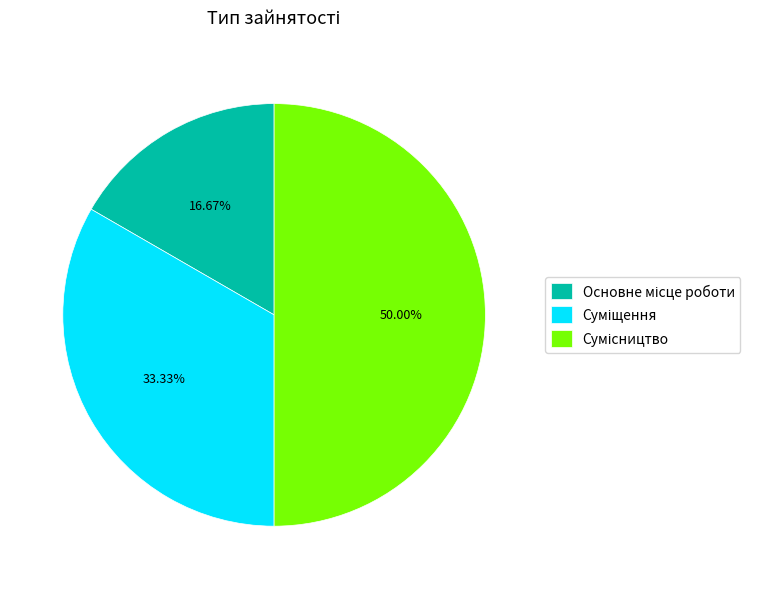

Is there any slice that represents more than half of the pie?

No